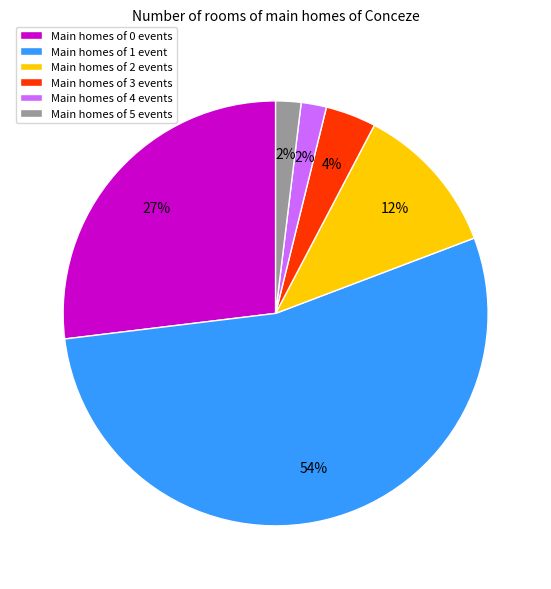

To the nearest percent, what percentage of the pie is Main homes of 4 events?

2%